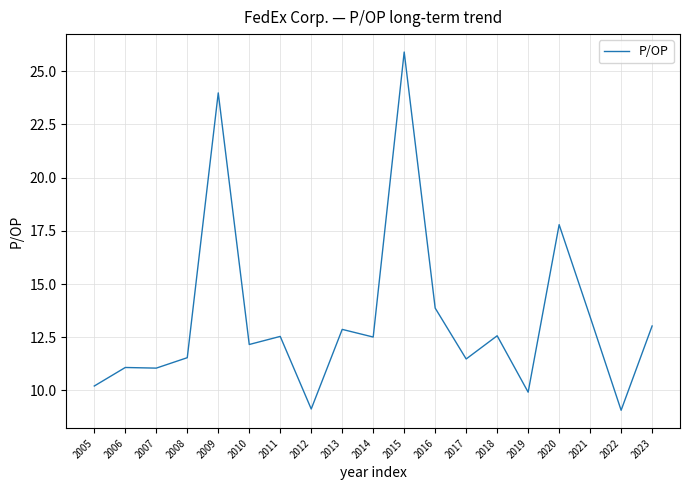

What is the smallest value displayed?

9.1